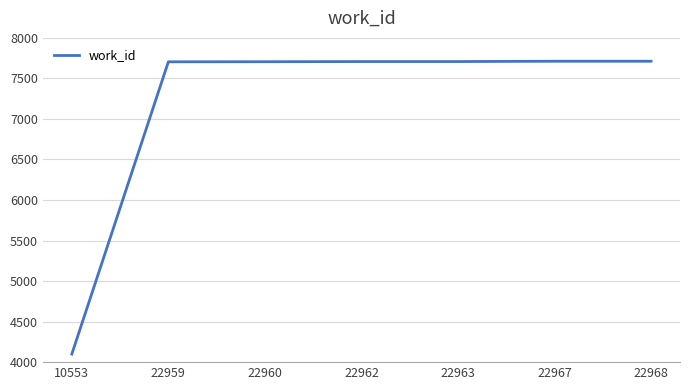

Does the chart display data point markers on the line(s)?

No